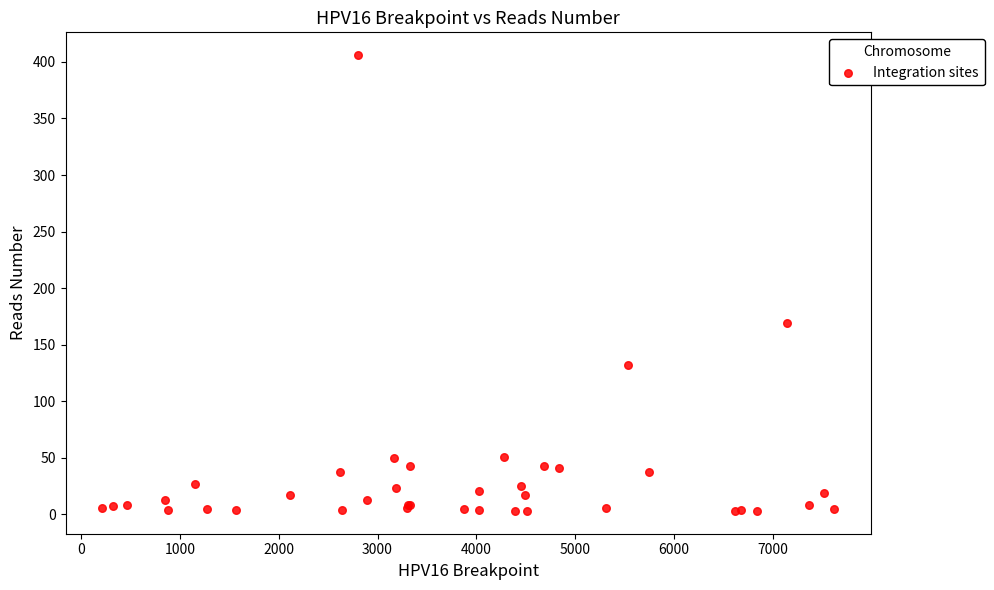

What Y value in the scatter plot is closest to 204?

169